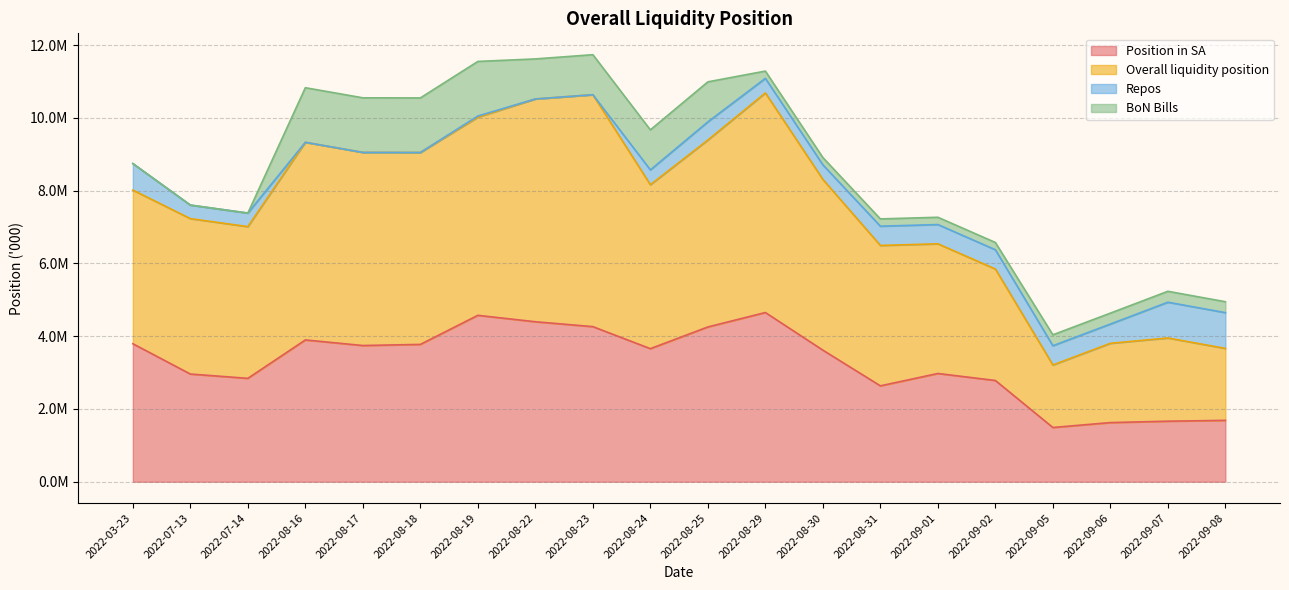

Read the Position in SA value at 2022-08-29.

4651585.9